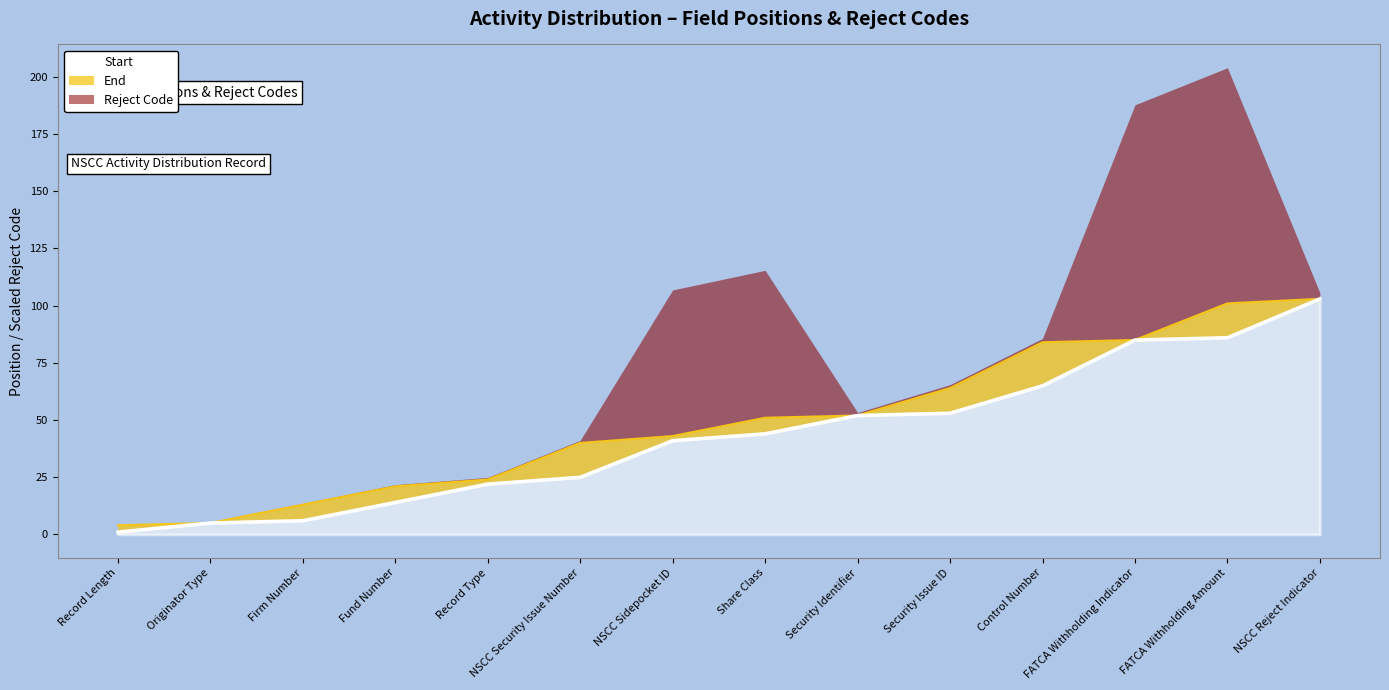

How many data points does each series have?

14